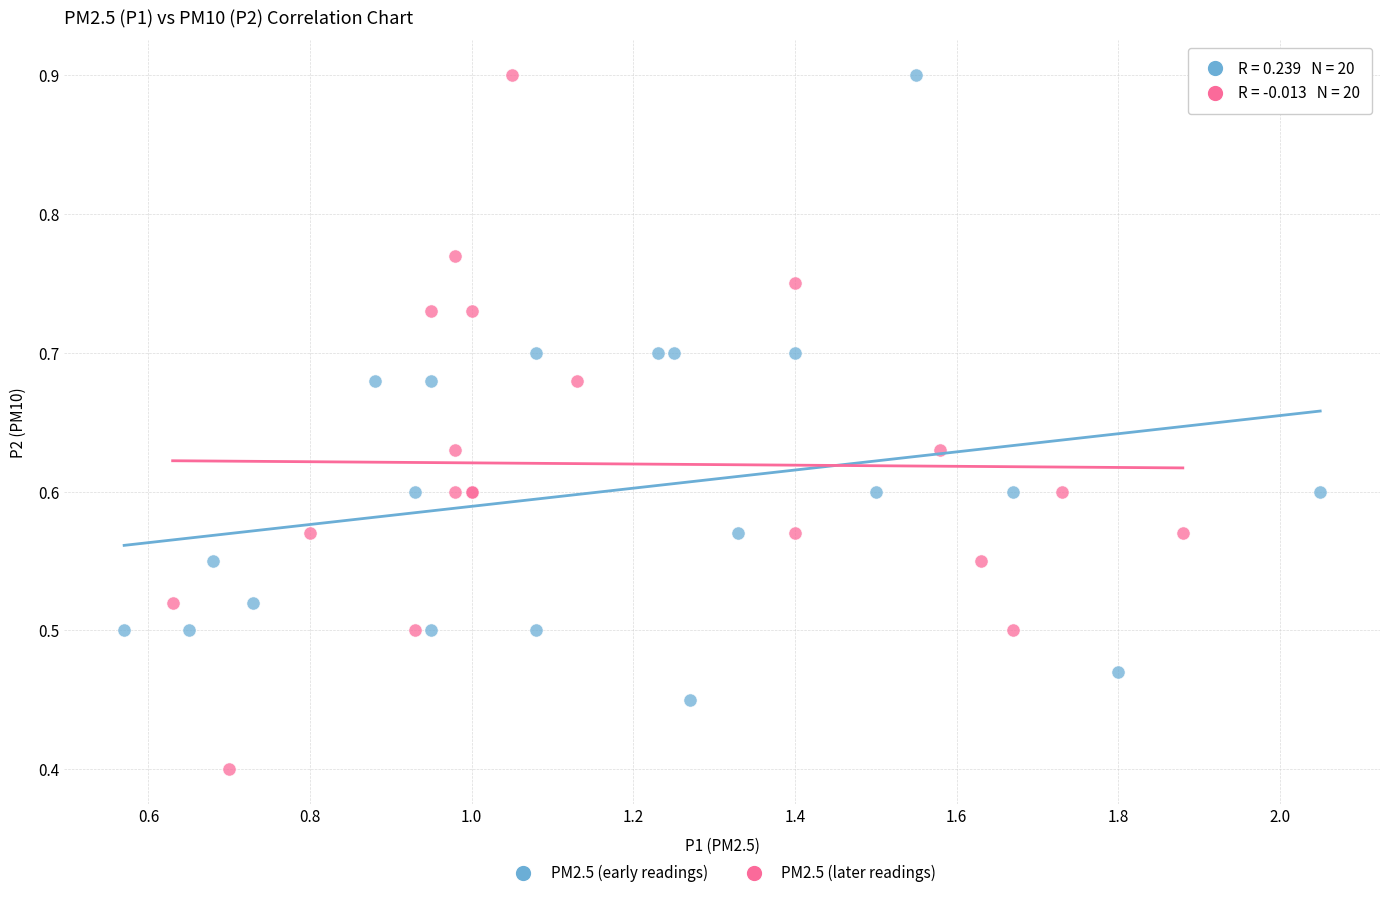

Which series has the largest Y range (max minus min)?

PM2.5 (later readings)